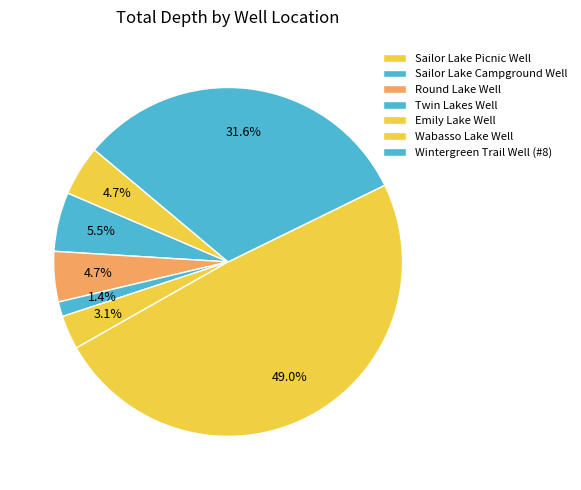

To the nearest percent, what is the combined percentage of Round Lake Well and Emily Lake Well?

8%